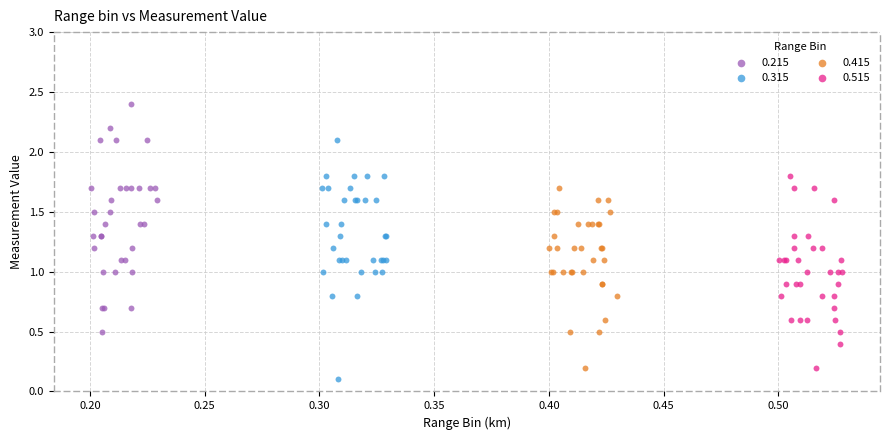

Which series contains the highest Y value?

0.215